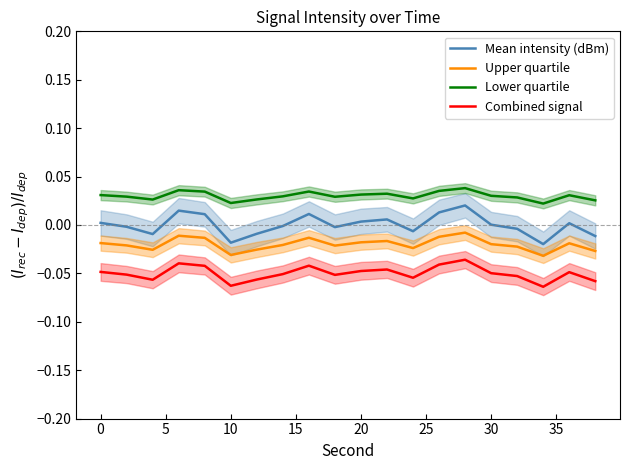

Reading left to right, transcribe all the data shown in this chart.

Mean intensity (dBm): 0.0	-0.0	-0.0	0.0	0.0	-0.0	-0.0	-0.0	0.0	-0.0	0.0	0.0	-0.0	0.0	0.0	0.0	-0.0	-0.0	0.0	-0.0
Upper quartile: -0.0	-0.0	-0.0	-0.0	-0.0	-0.0	-0.0	-0.0	-0.0	-0.0	-0.0	-0.0	-0.0	-0.0	-0.0	-0.0	-0.0	-0.0	-0.0	-0.0
Lower quartile: 0.0	0.0	0.0	0.0	0.0	0.0	0.0	0.0	0.0	0.0	0.0	0.0	0.0	0.0	0.0	0.0	0.0	0.0	0.0	0.0
Combined signal: -0.0	-0.1	-0.1	-0.0	-0.0	-0.1	-0.1	-0.1	-0.0	-0.1	-0.0	-0.0	-0.1	-0.0	-0.0	-0.0	-0.1	-0.1	-0.0	-0.1